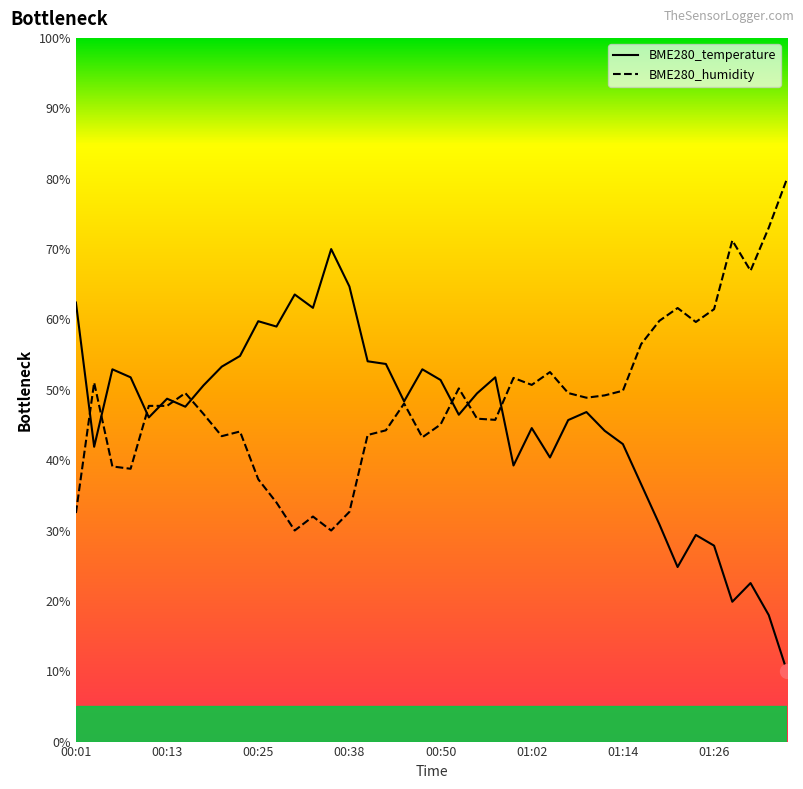

What is the value of the BME280_humidity point at the 23rd from the left?

45.9